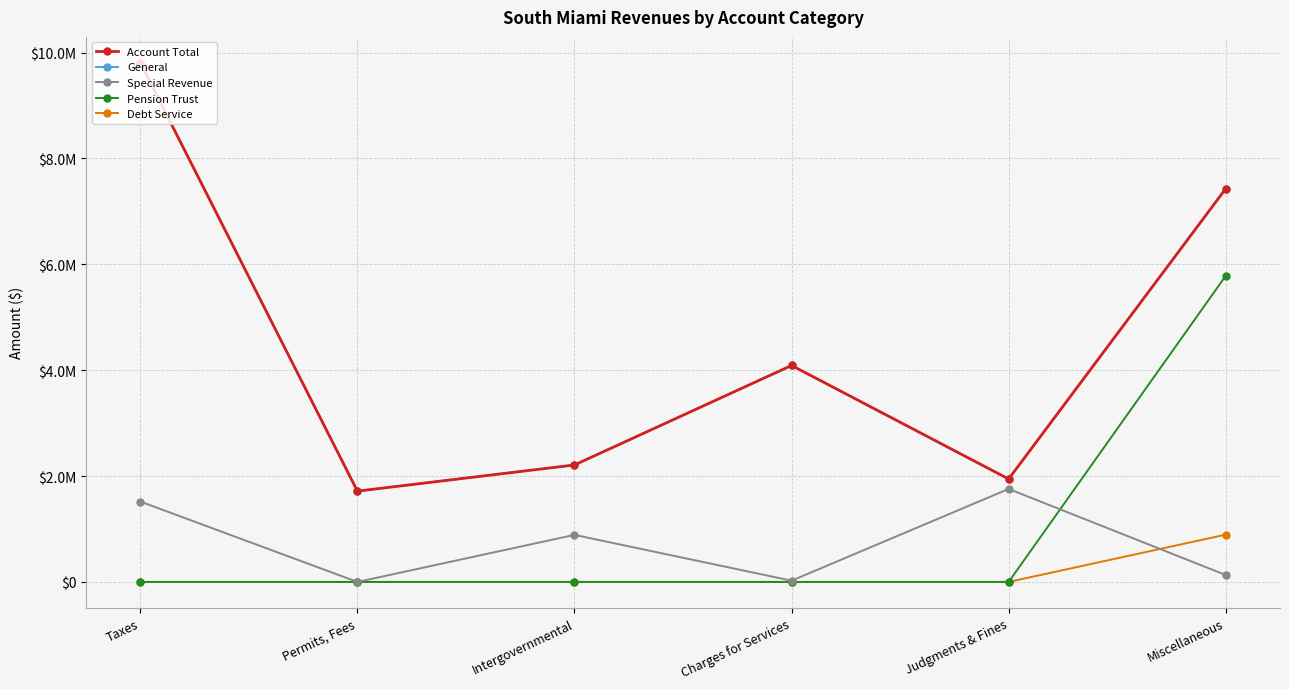

At which label is Debt Service closest to 446641?

Taxes